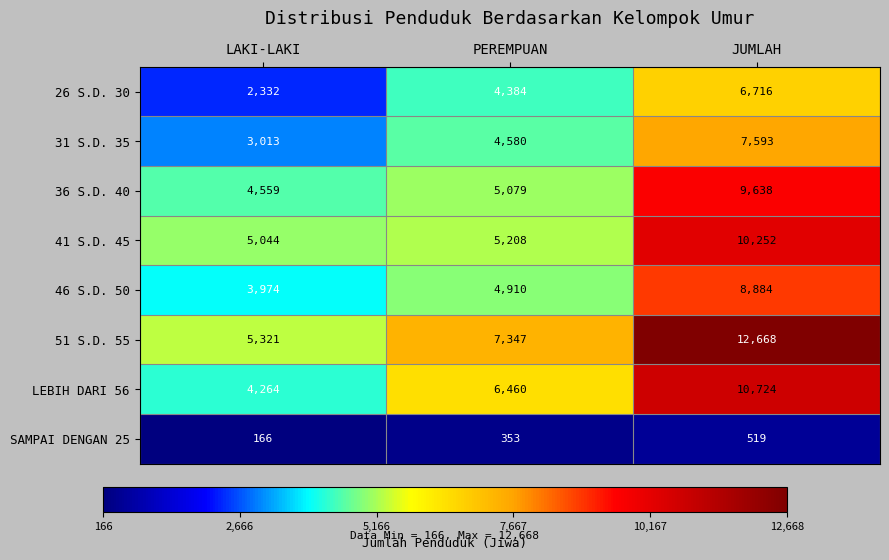

What is the average value of the 26 S.D. 30 series?

4477